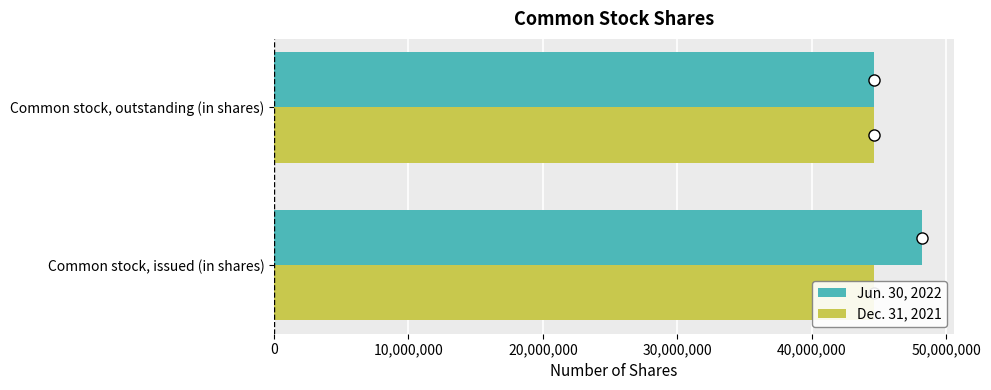

What is the sum of all Jun. 30, 2022 values?

92812499.0